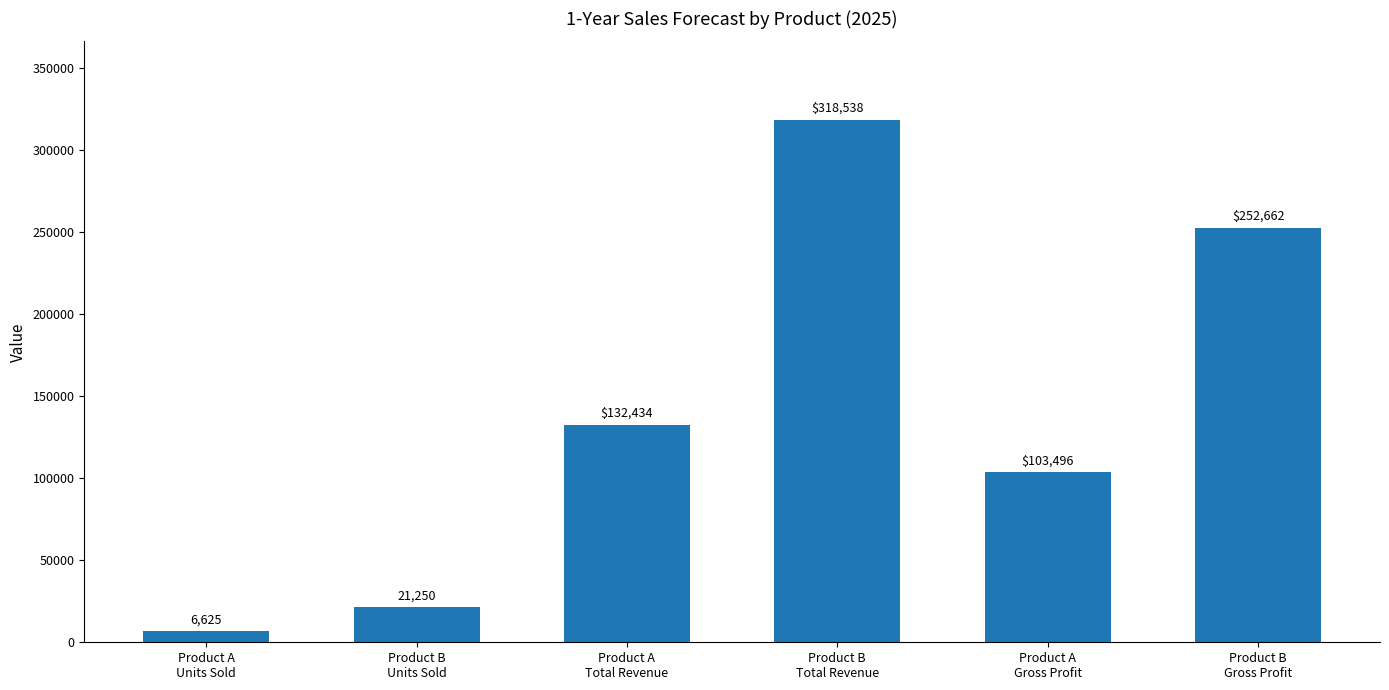

At which label does the data first exceed 132433?

Product A
Total Revenue